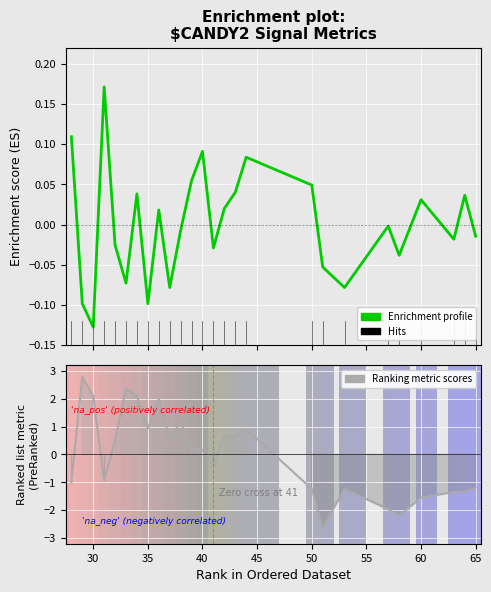

At how many categories does at least one series exceed 0?

19